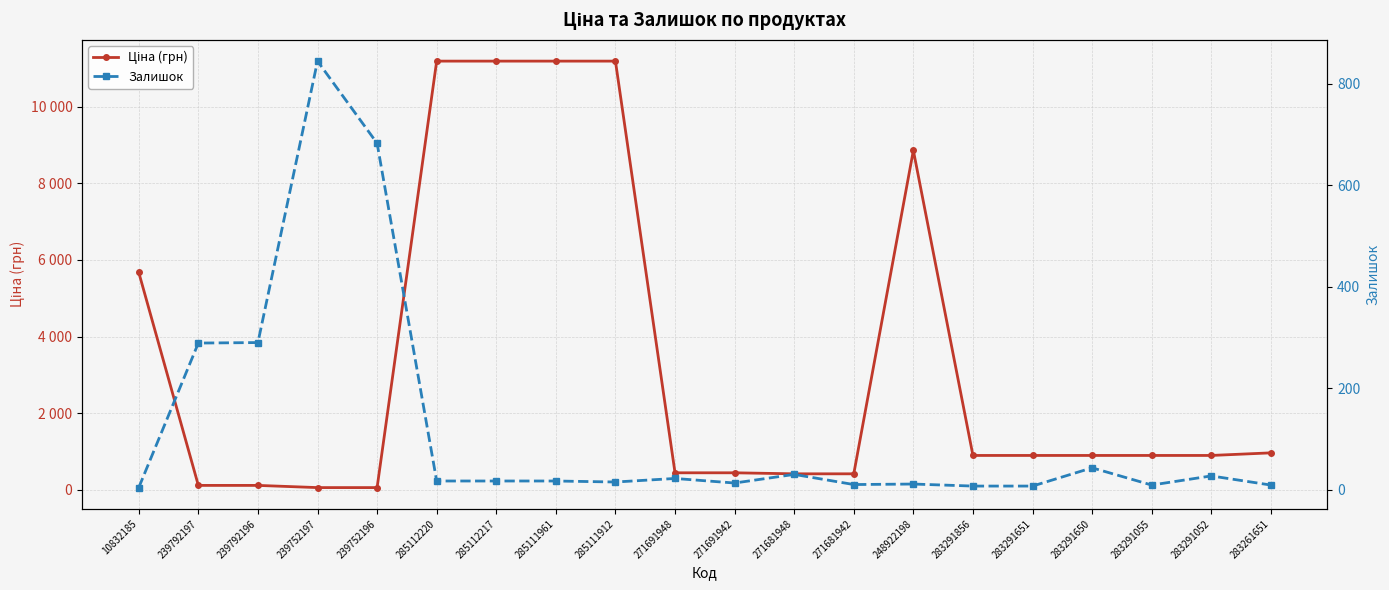

Which series changed the most between 271691948 and 283291856?

Ціна (грн)